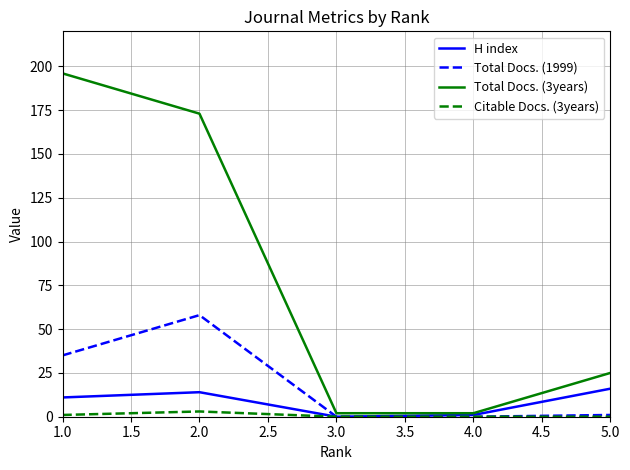

What is the total value across all series at 3.0?

2